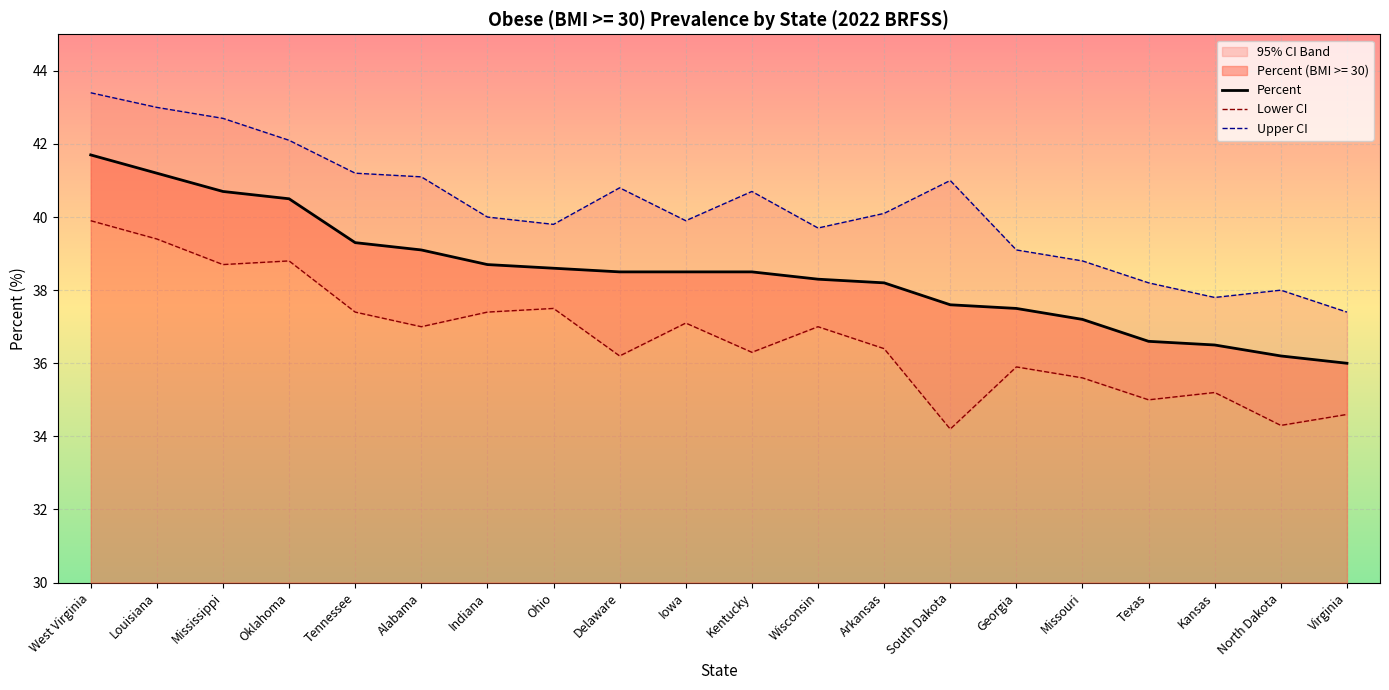

Which category has the highest value across all series?

West Virginia